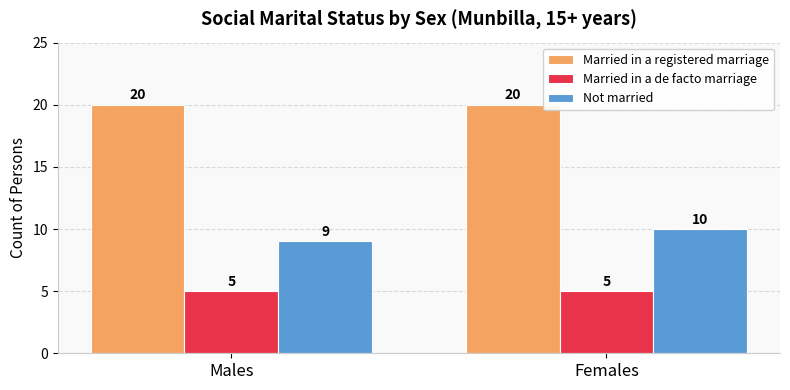

What is the smallest value displayed?

5